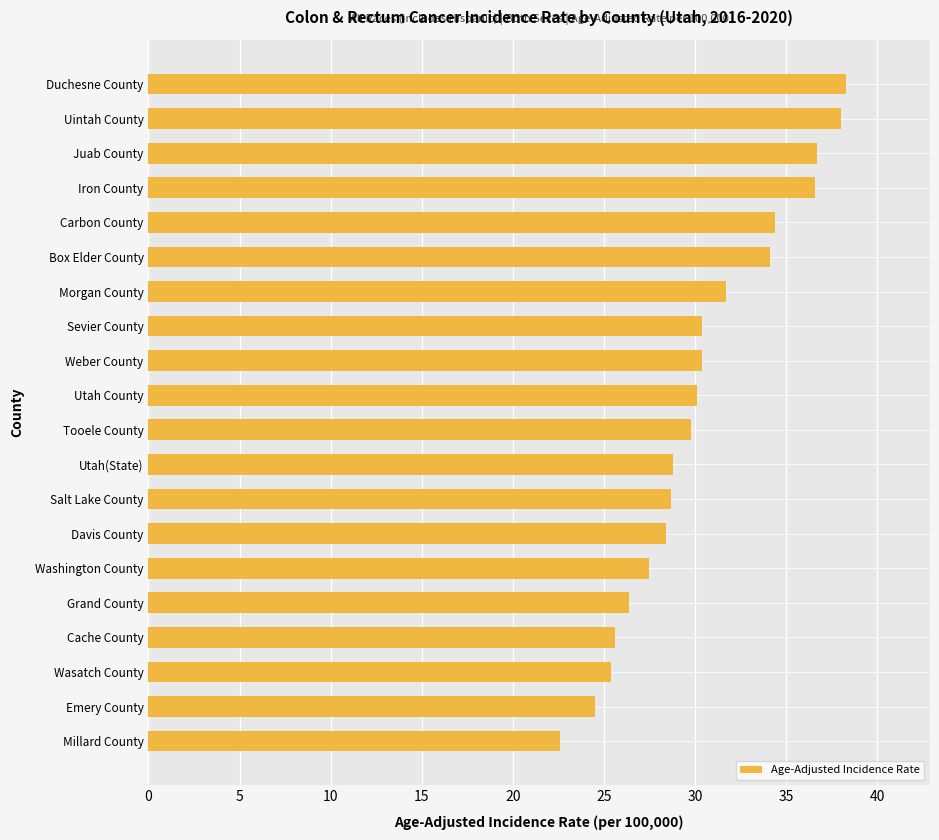

How many bars are there in total?

20